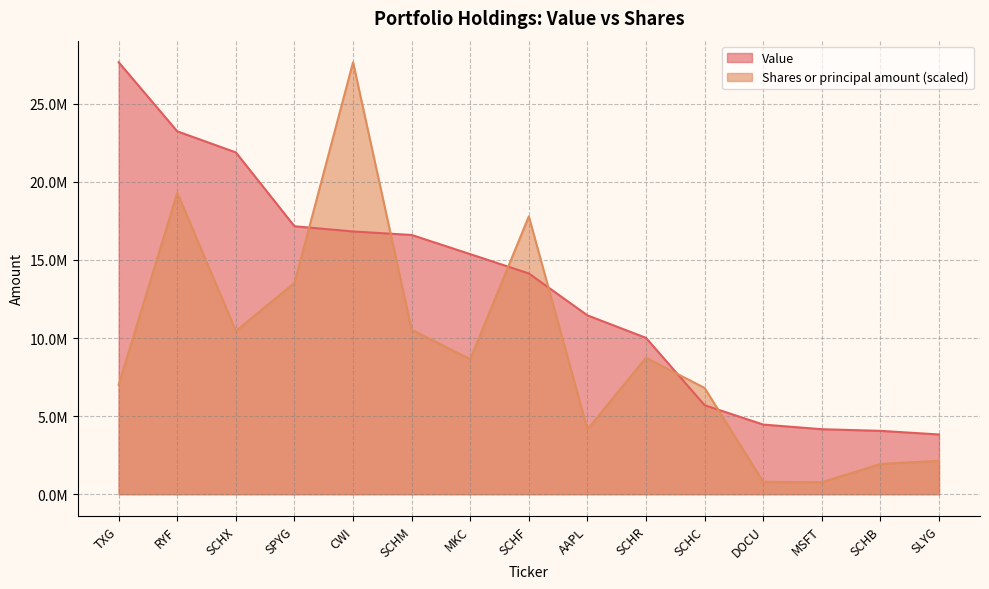

True or false: Value has more than 2 interior local peaks.

False